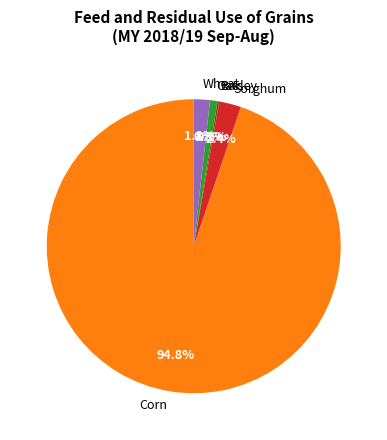

To the nearest percent, what portion does Corn represent?

95%